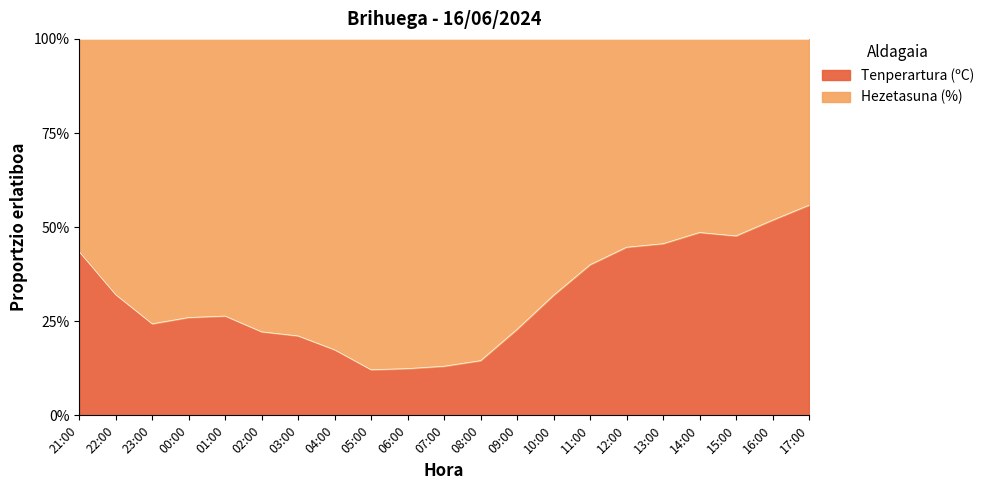

How many interior local peaks (higher than both neighbors) does the data have?

2